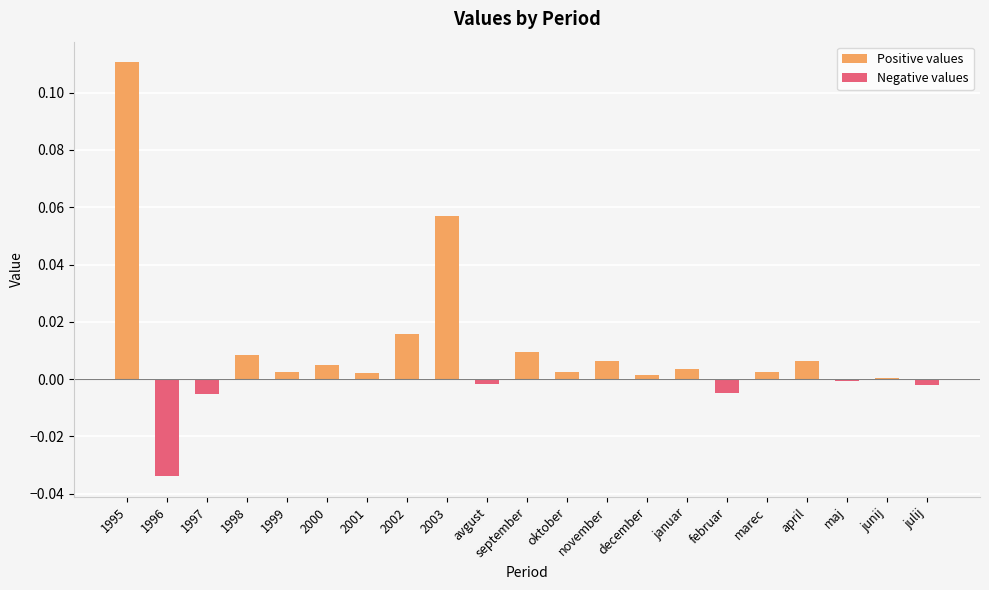

List the series in order of their peak value, lowest first.

Negative values, Positive values